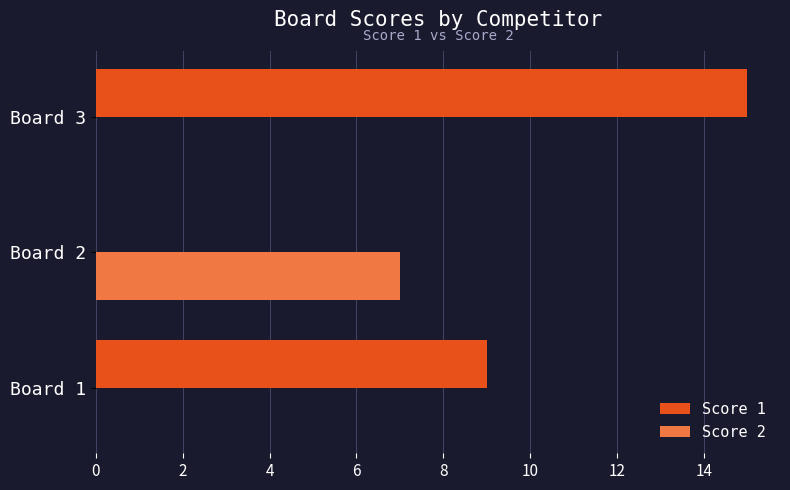

What are all the series names shown in the legend?

Score 1, Score 2